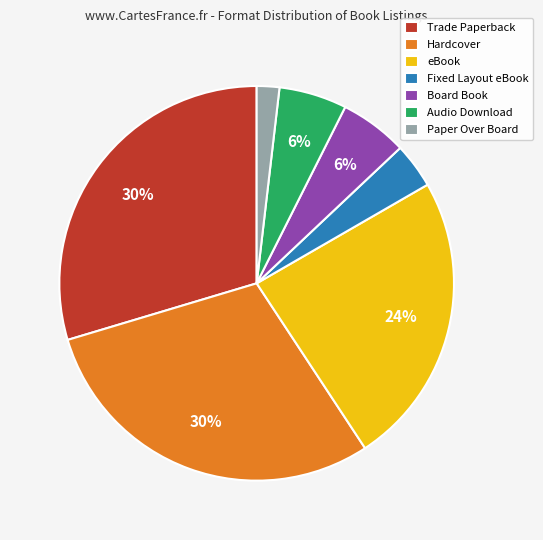

Between eBook and Paper Over Board, which is larger?

eBook